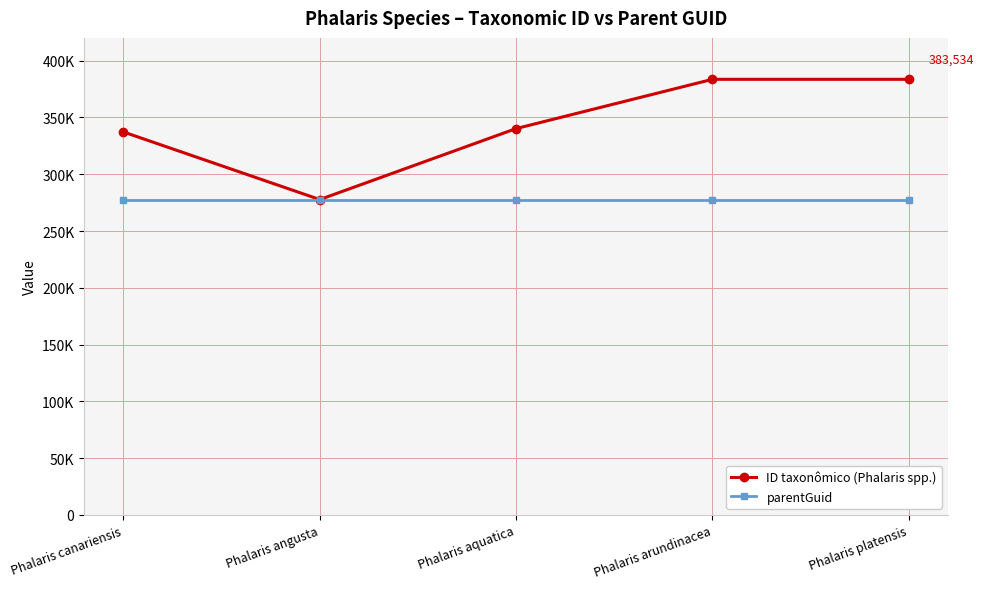

Is it true that parentGuid equals 277693 at Phalaris angusta?

True